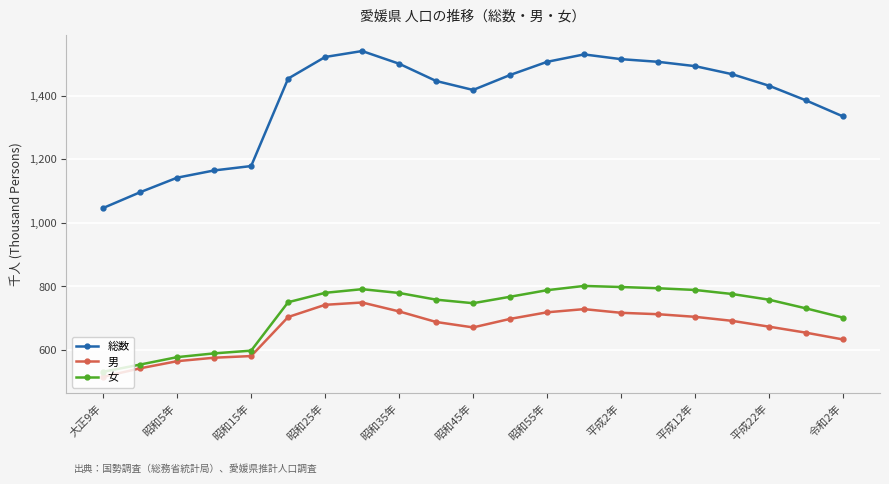

What is the difference between the maximum and minimum values in the 女 series?

270.1